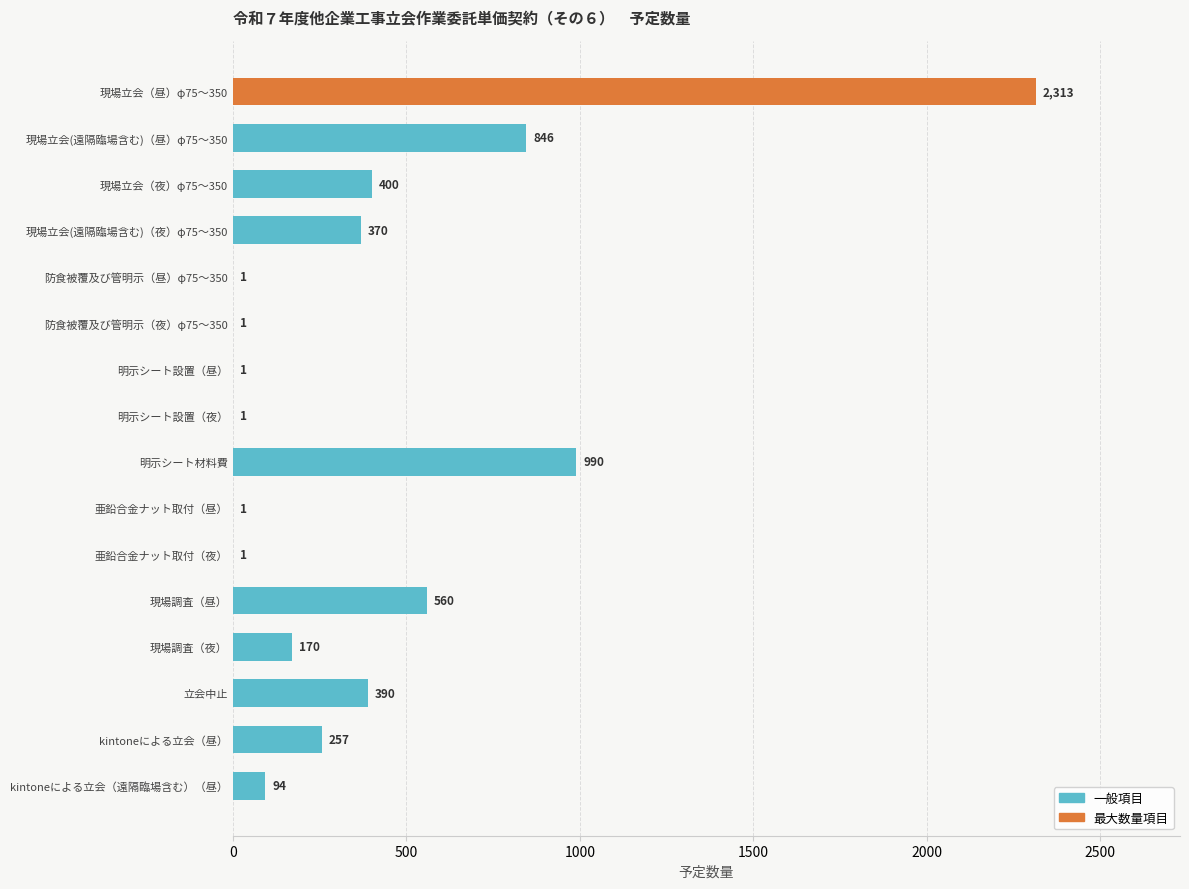

What is the sum of all values?

6396